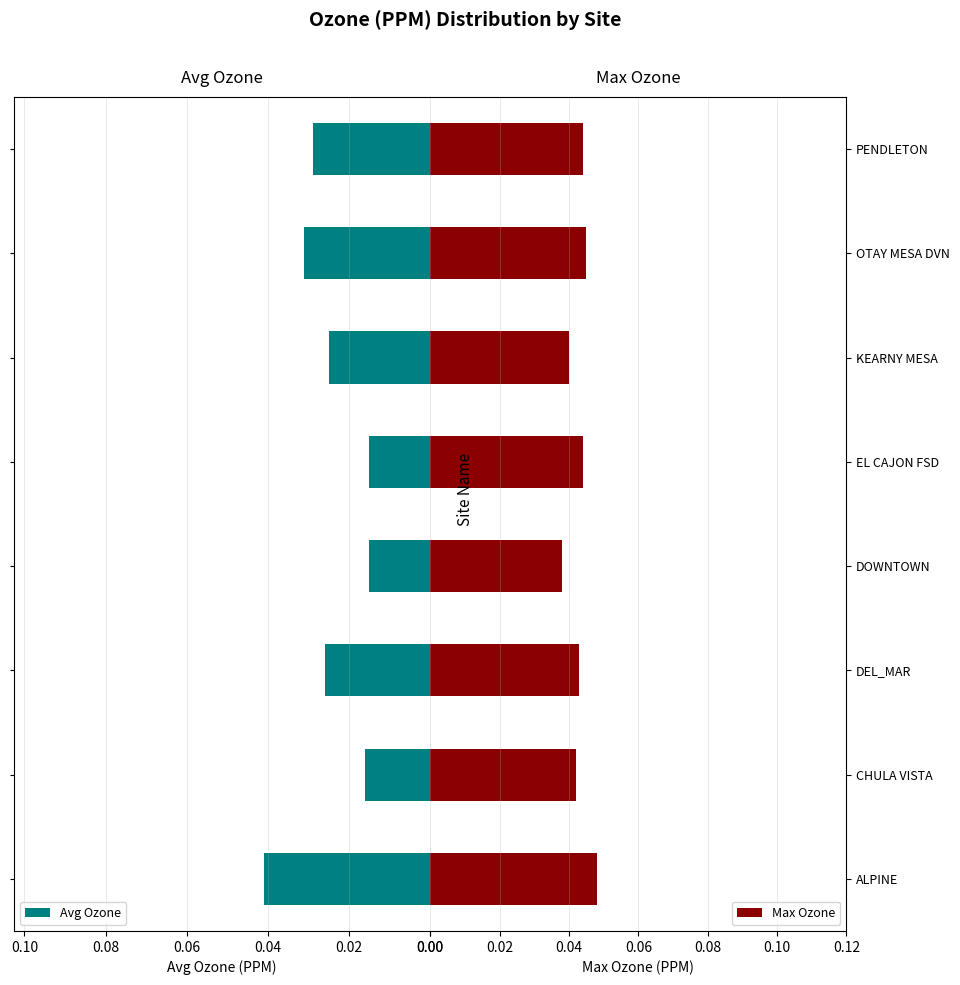

Count the Avg Ozone values in the range 0 to 1.

8